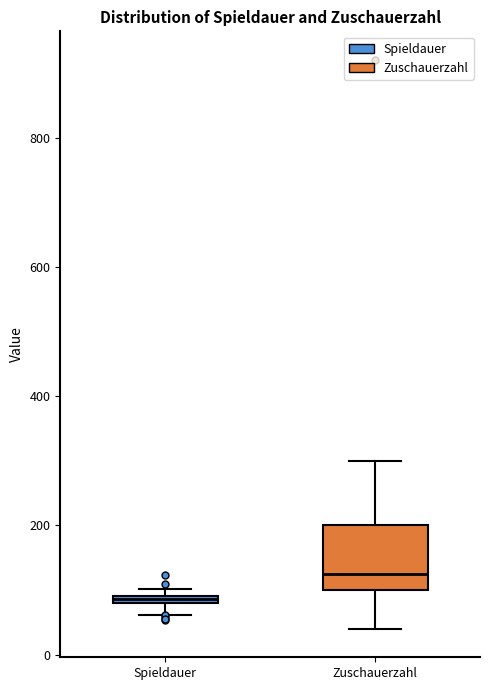

Which box is the tallest, from its lower edge to its upper edge?

Zuschauerzahl